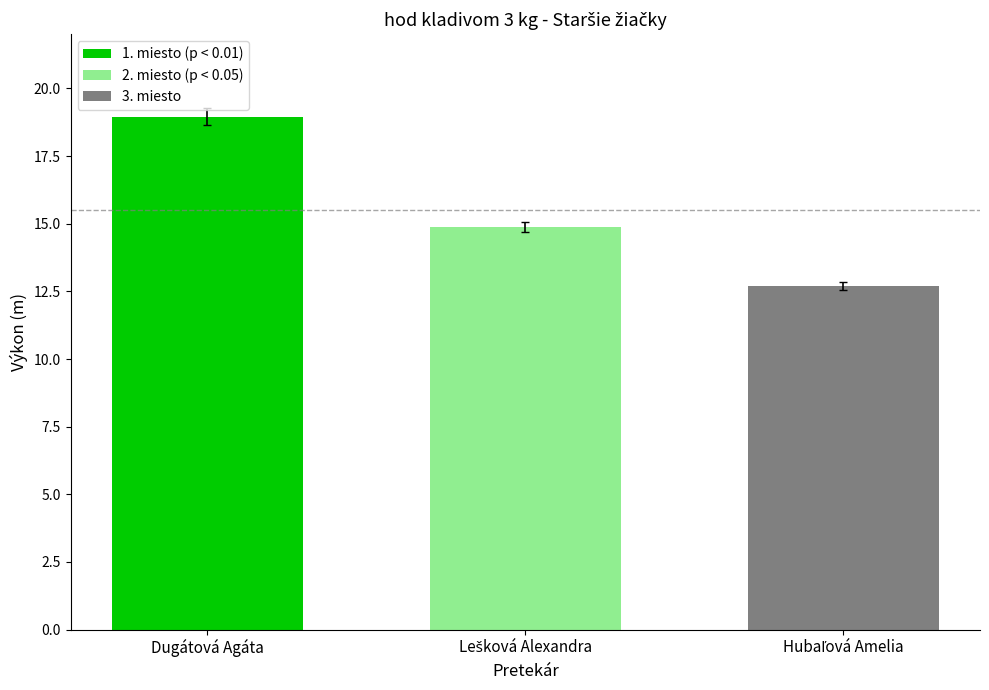

What value does the data have at Dugátová Agáta?

19.0